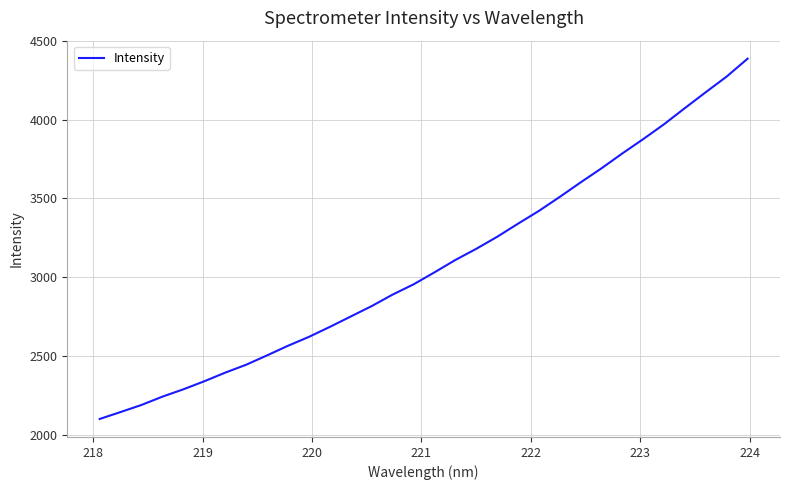

What is the minimum value shown in the chart?

2101.4